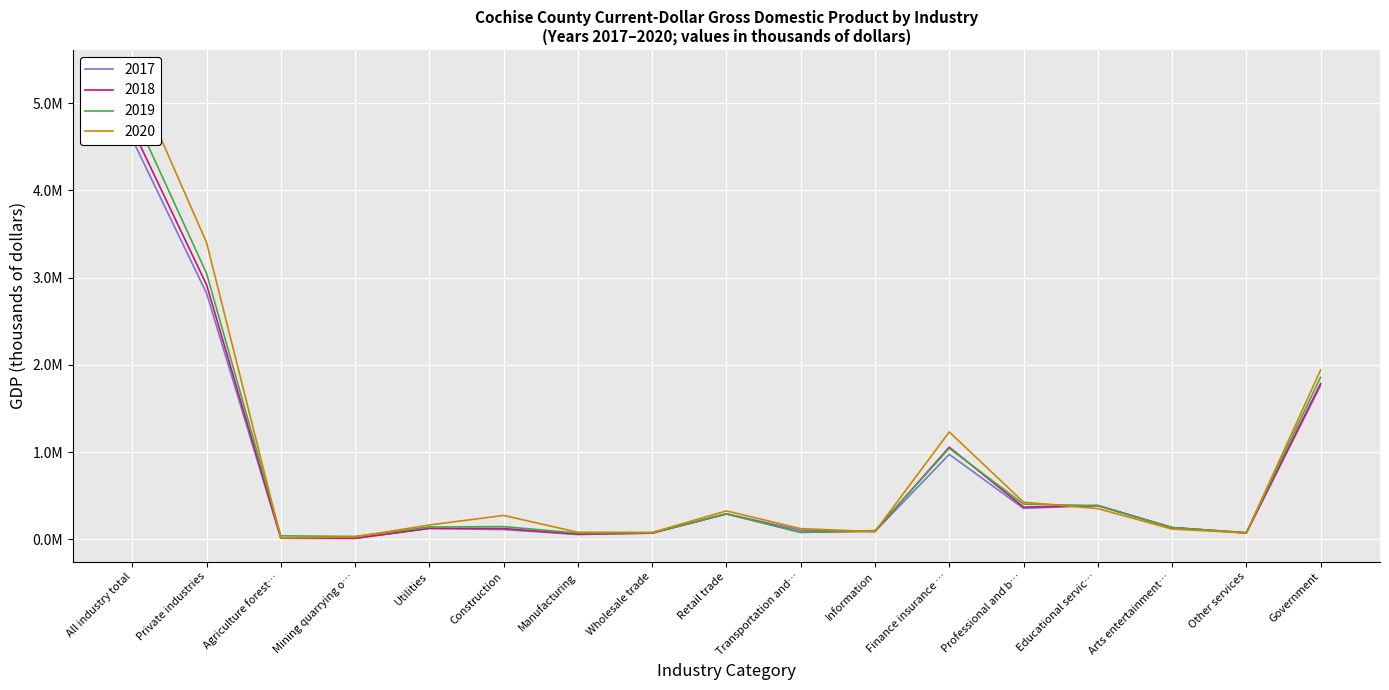

What is the difference between the maximum and minimum values in the 2018 series?

4690259